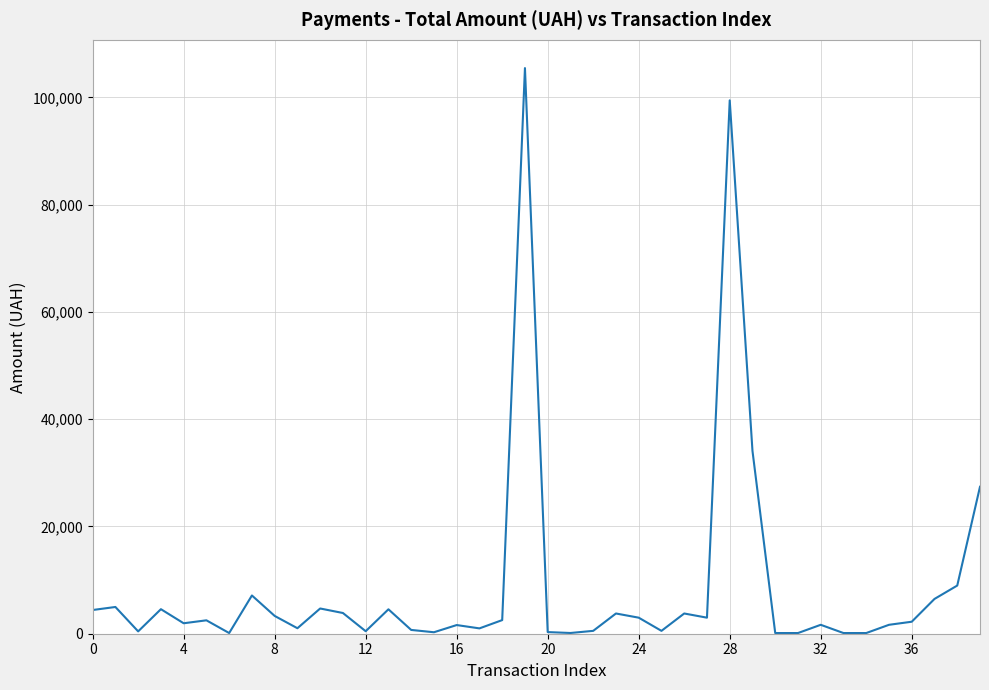

What is the difference between the maximum and minimum values?

105344.5